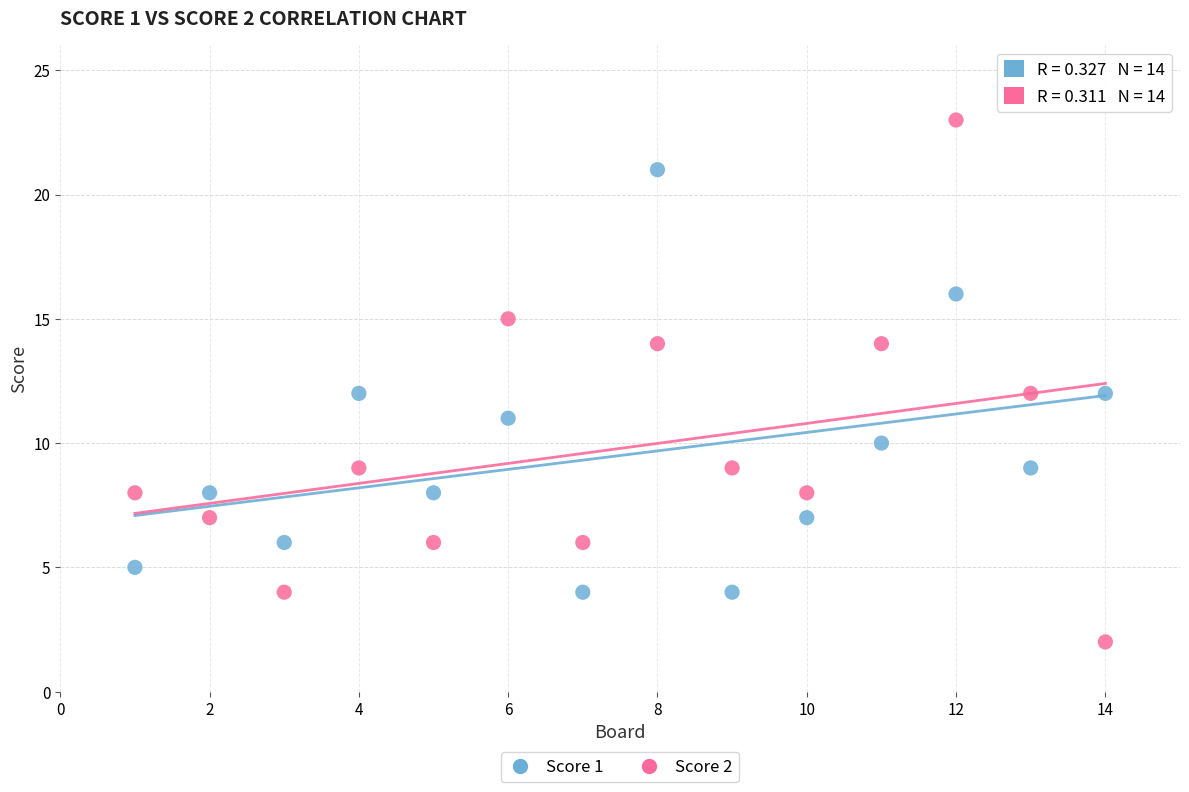

Which series contains the lowest Y value?

Score 2